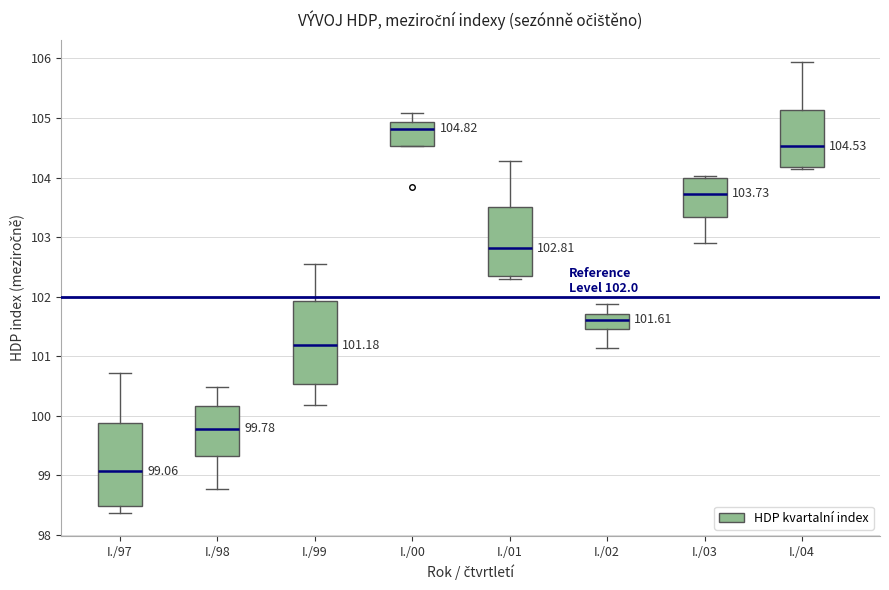

Which box has the highest median line?

I./00